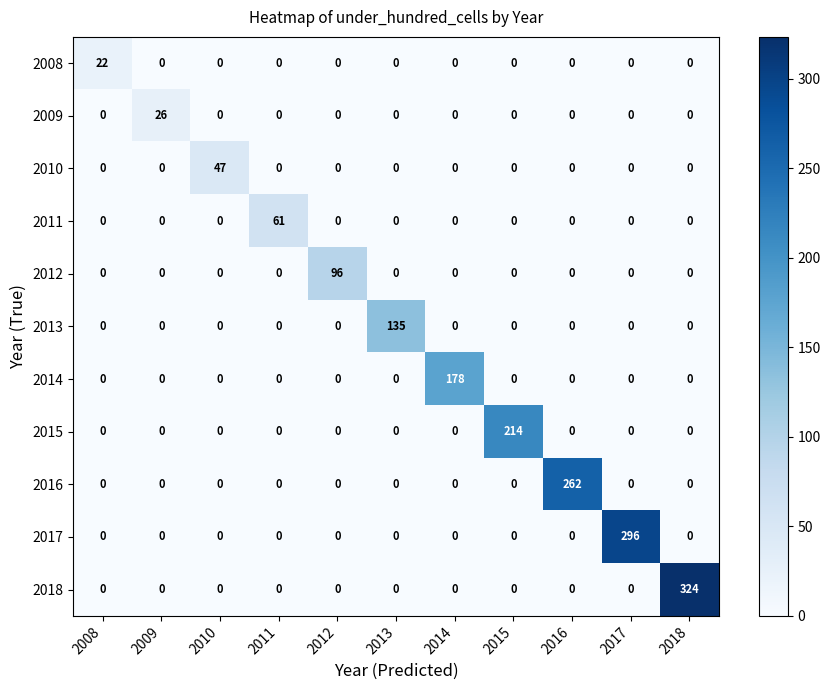

What is the difference between the maximum and second lowest values in the 2018 series?

324